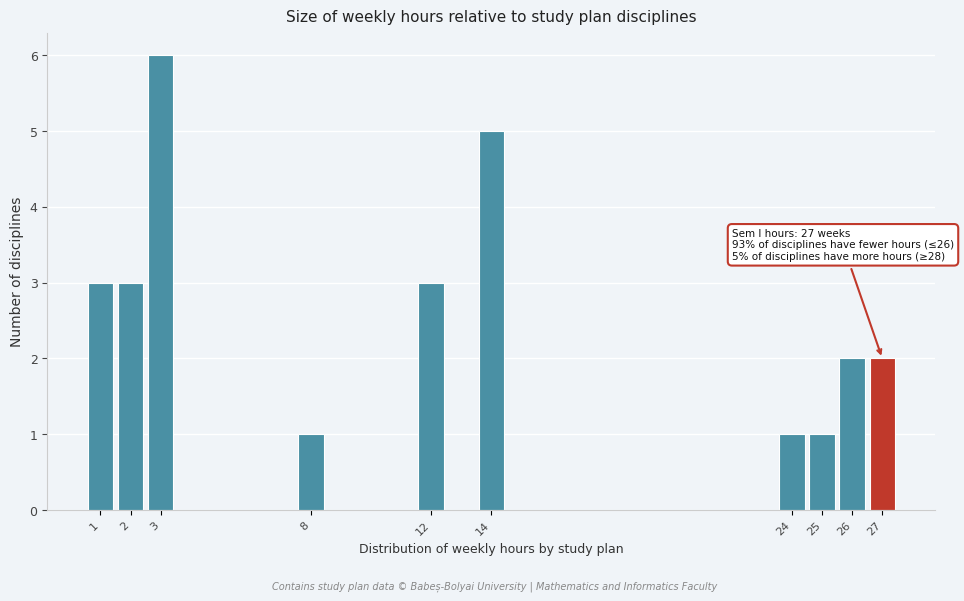

Reading left to right, list all the values displayed in this chart.

1=3	2=3	3=6	8=1	12=3	14=5	24=1	25=1	26=2	27=2